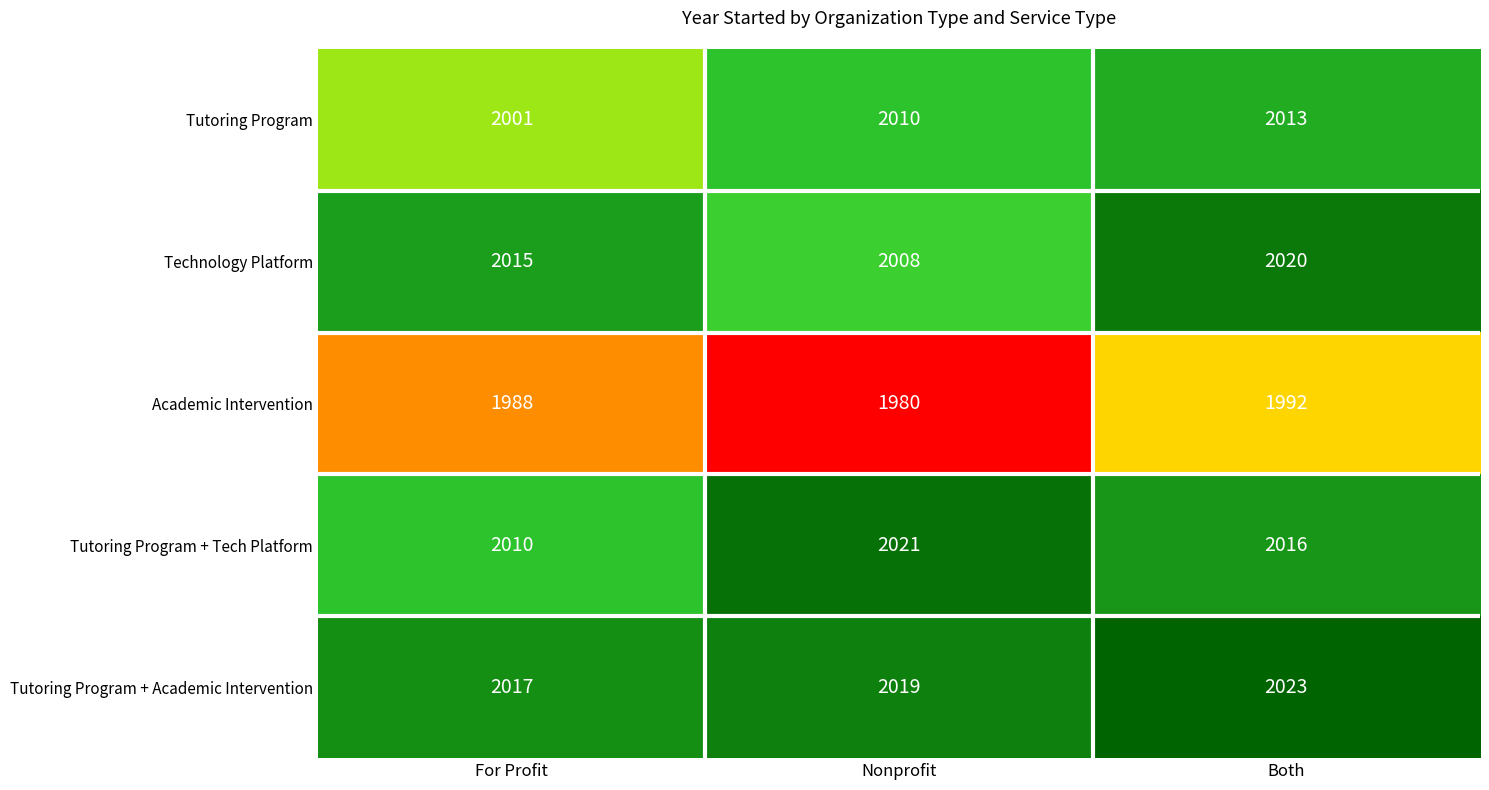

Which category has the highest value across all series?

Both